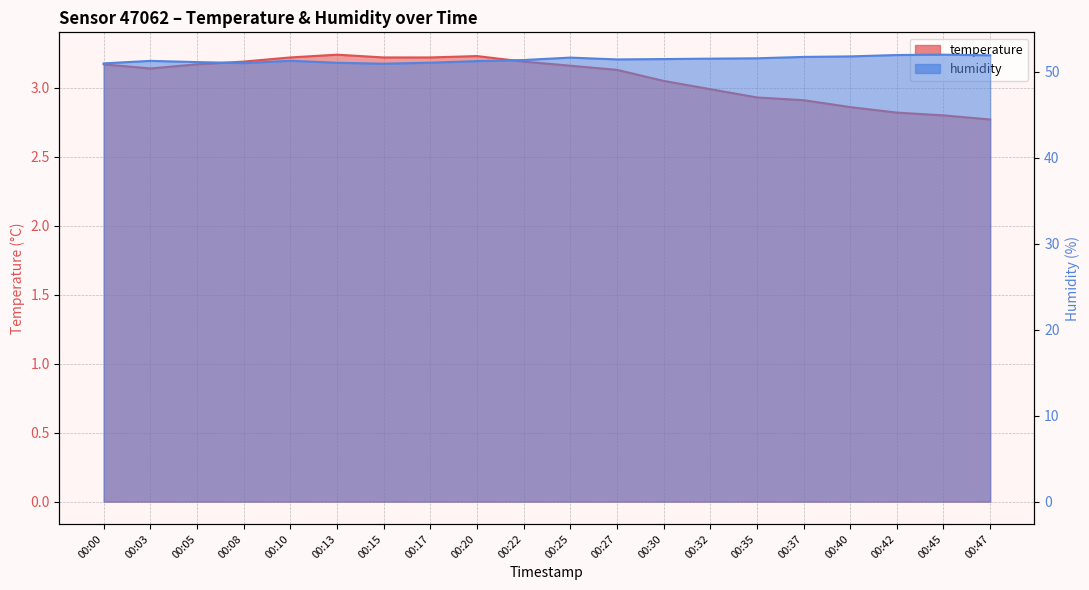

True or false: temperature and humidity intersect in this chart.

False